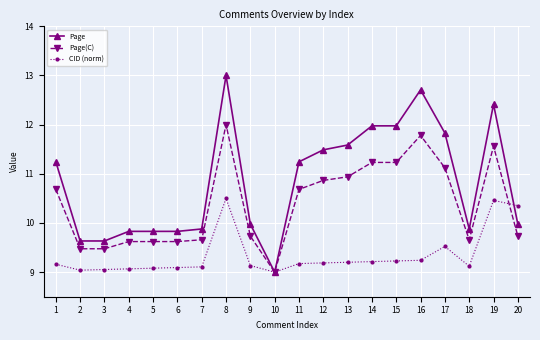

Does the chart display data point markers on the line(s)?

Yes